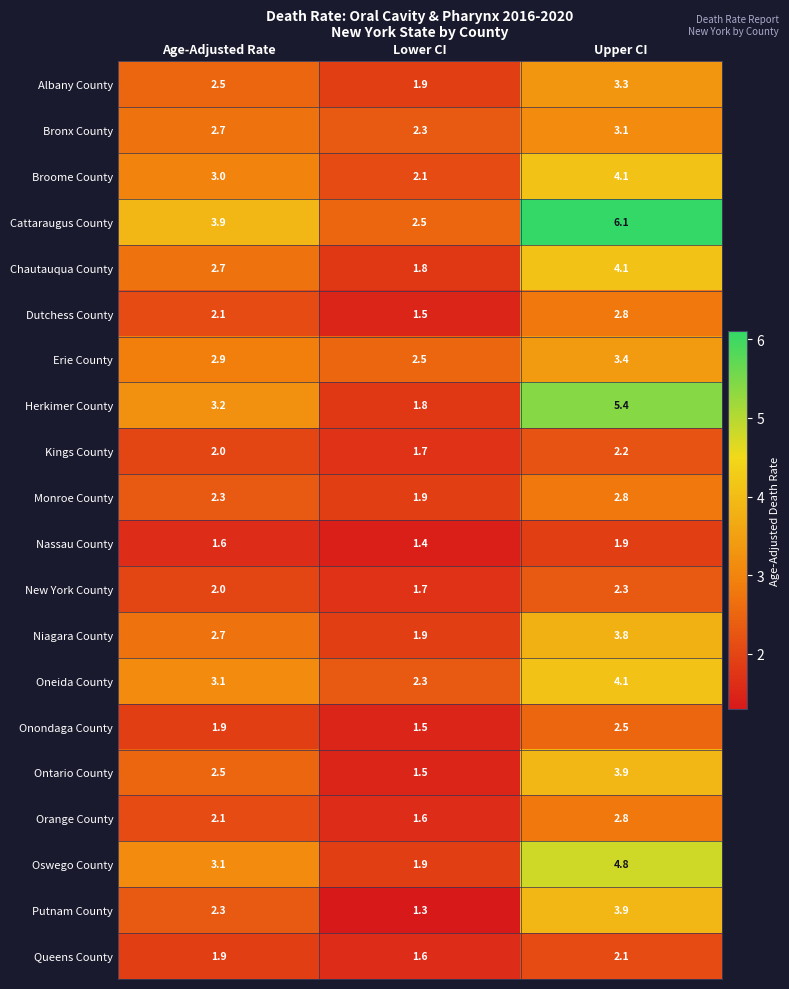

What is the difference between the Monroe County values at Upper CI and Age-Adjusted Rate?

0.5